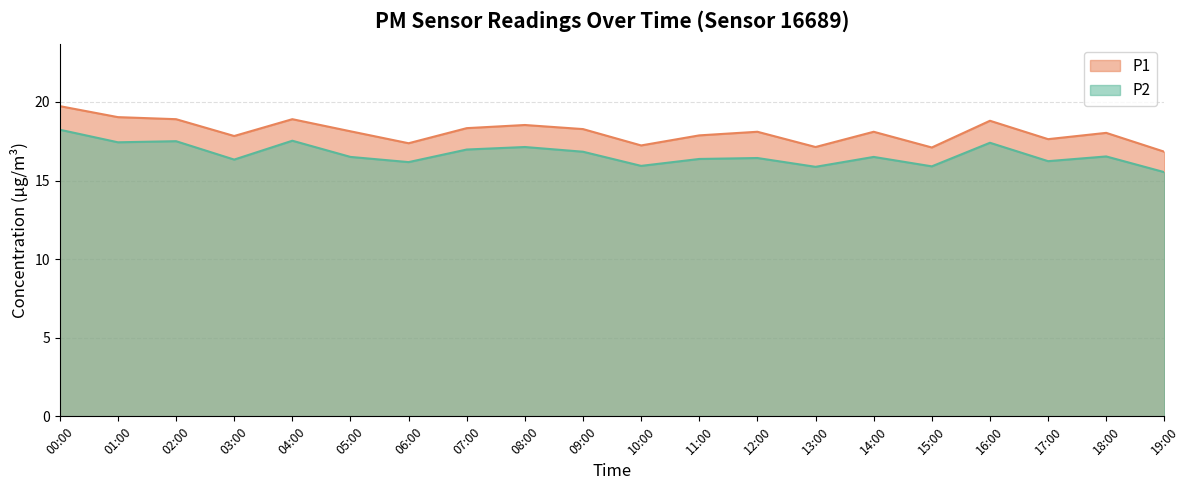

What is the total value across all series at 14:00?

34.6